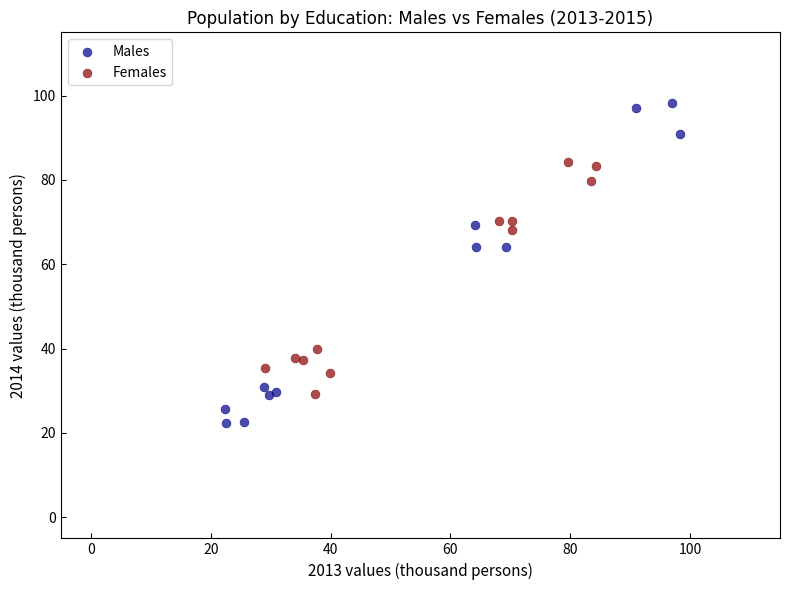

Which series has the widest spread of Y values?

Males